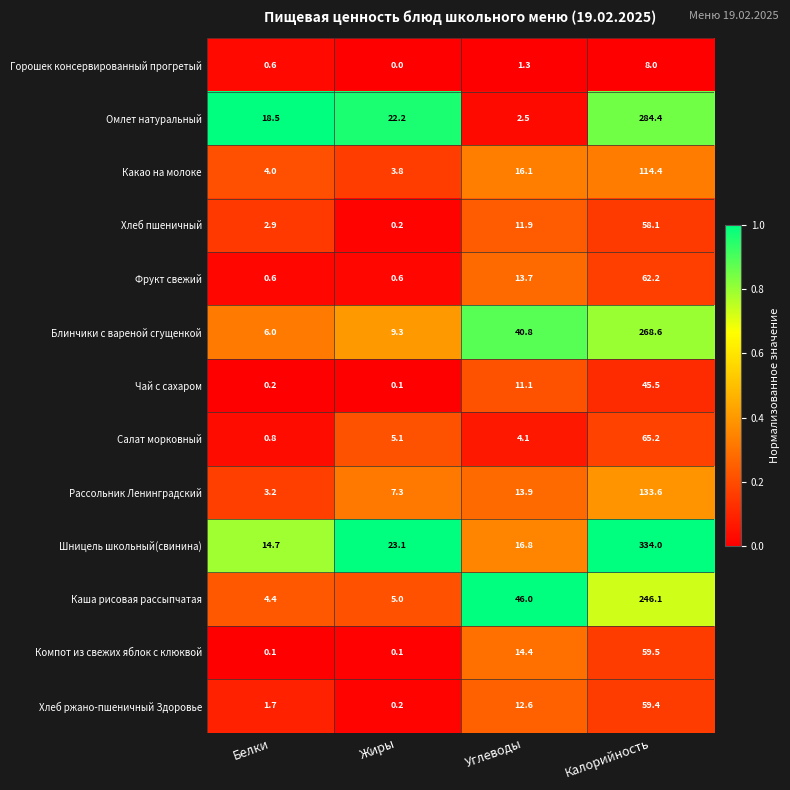

List the series in order of their peak value, highest first.

Шницель школьный(свинина), Омлет натуральный, Блинчики с вареной сгущенкой, Каша рисовая рассыпчатая, Рассольник Ленинградский, Какао на молоке, Салат морковный, Фрукт свежий, Компот из свежих яблок с клюквой, Хлеб ржано-пшеничный Здоровье, Хлеб пшеничный, Чай с сахаром, Горошек консервированный прогретый